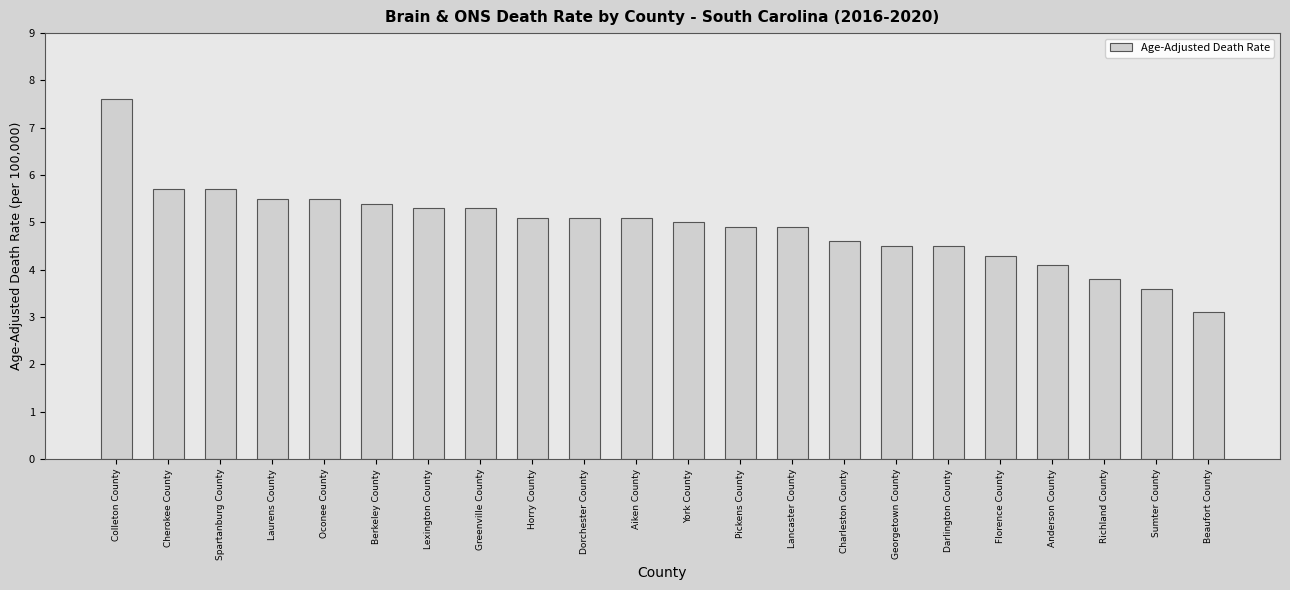

What is the greatest value displayed?

7.6